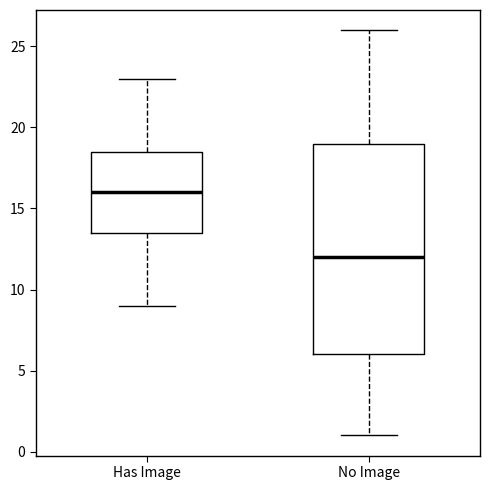

Reading left to right, read every box against the y-axis: the position of its median line, the range the box covers, and the ends of its whiskers. The values are not printed on the chart, so give them approximately, as read against the axis.

Has Image: median 16.0, box 13.5 to 18.5, whiskers 9.0 to 23.0
No Image: median 12.0, box 6.0 to 19.0, whiskers 1.0 to 26.0